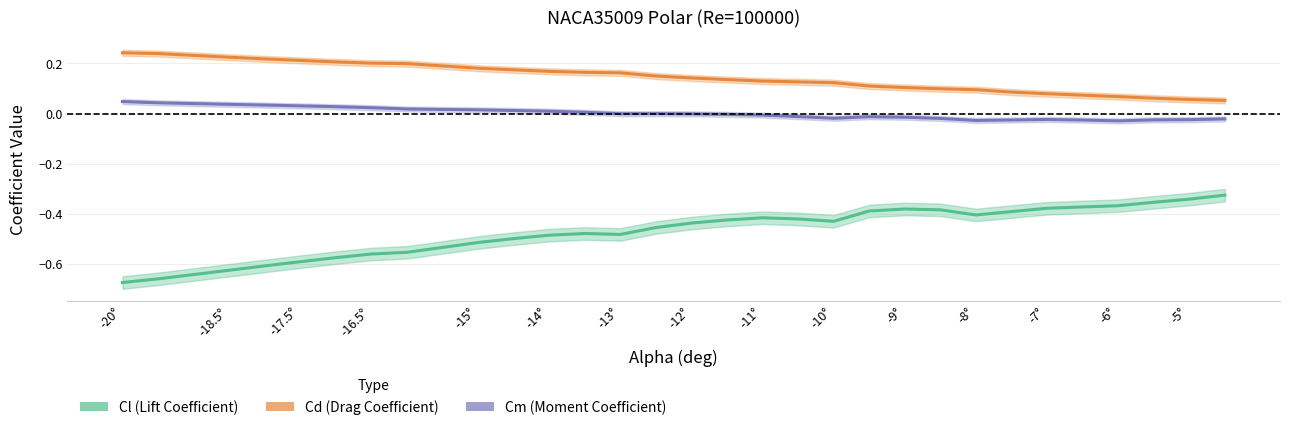

True or false: Cl (Lift Coefficient) and Cd (Drag Coefficient) cross at least once.

False